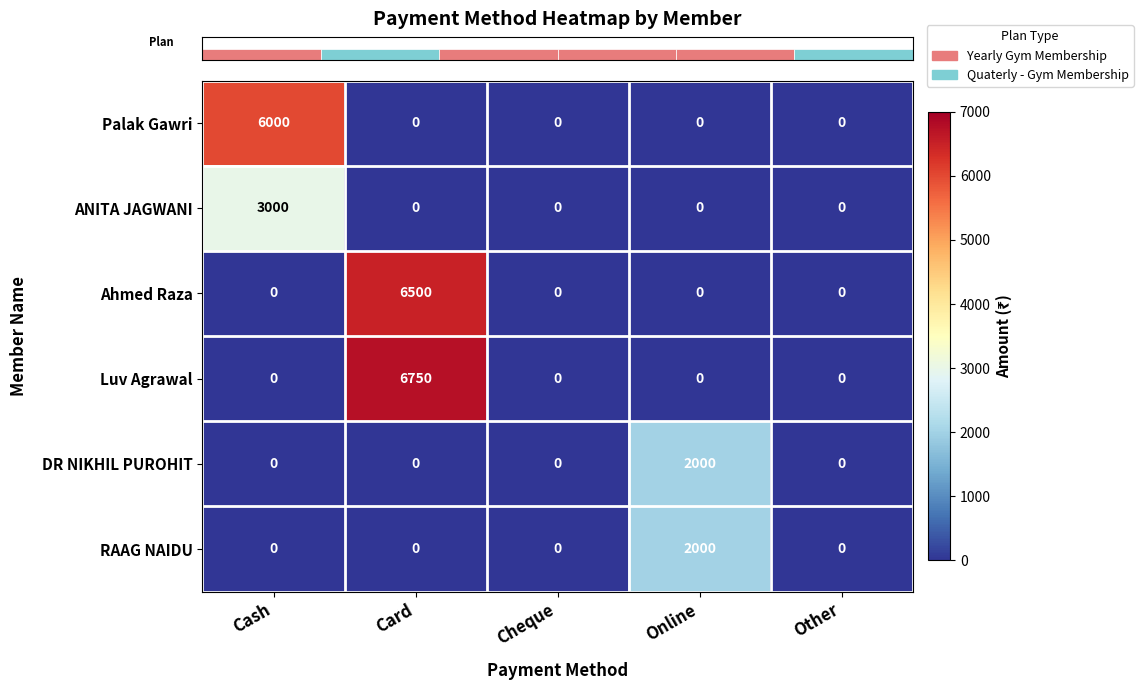

Reading left to right, transcribe all the data shown in this chart.

Palak Gawri: 6000	0	0	0	0
ANITA JAGWANI: 3000	0	0	0	0
Ahmed Raza: 0	6500	0	0	0
Luv Agrawal: 0	6750	0	0	0
DR NIKHIL PUROHIT: 0	0	0	2000	0
RAAG NAIDU: 0	0	0	2000	0